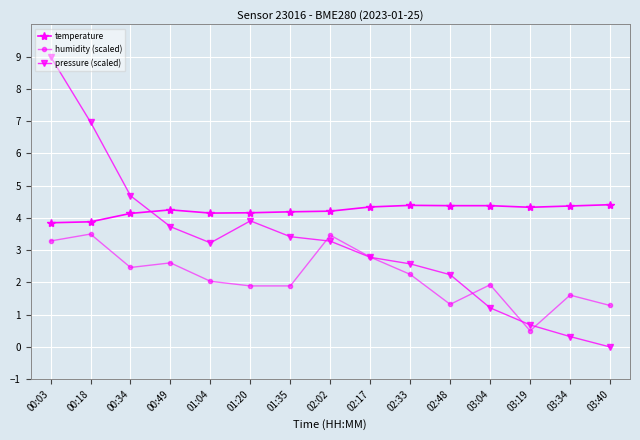

True or false: humidity (scaled) has more than 1 points higher than both neighbors.

True